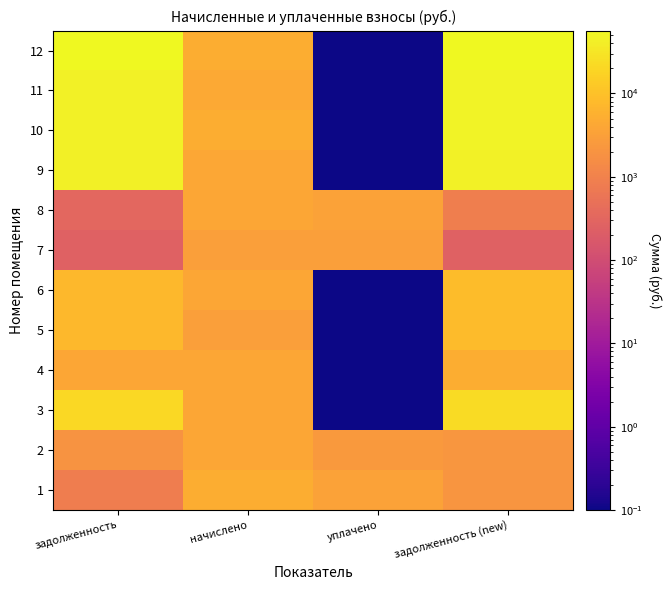

Between начислено and задолженность (new), which is larger?

начислено